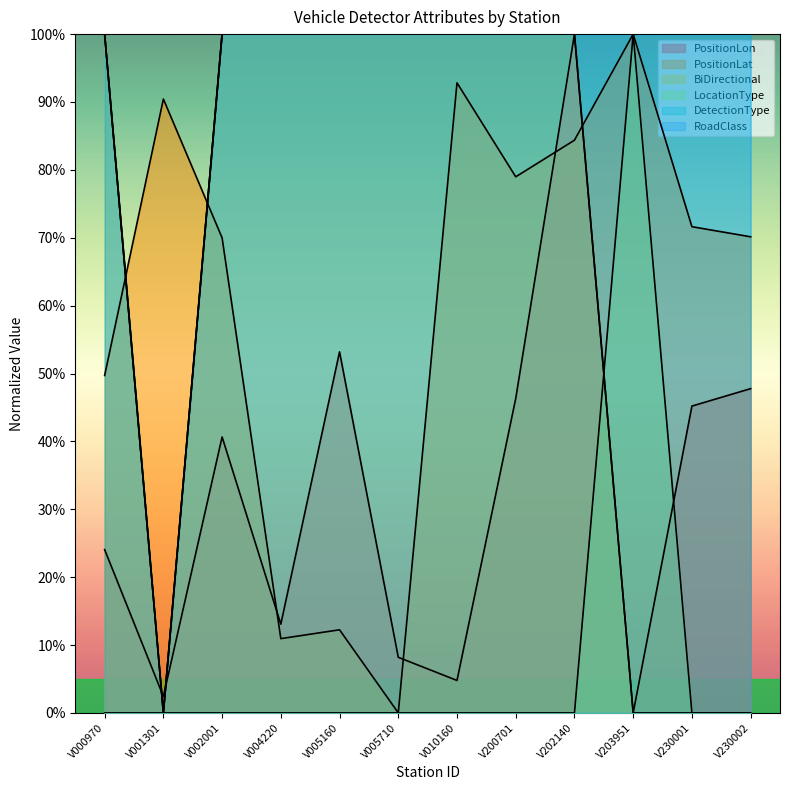

Which series has the largest range (max minus min)?

PositionLon